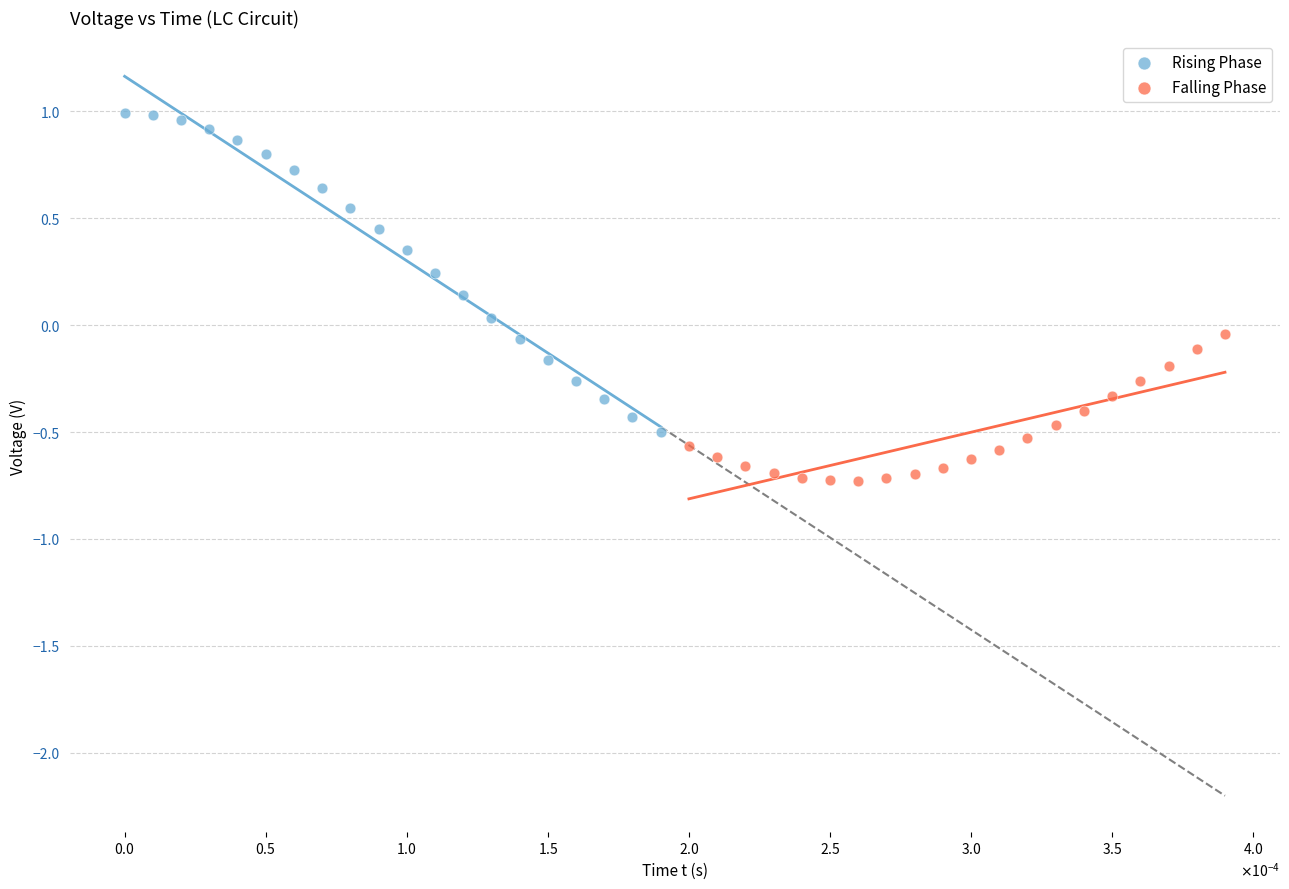

Which series reaches the maximum Y coordinate?

Rising Phase